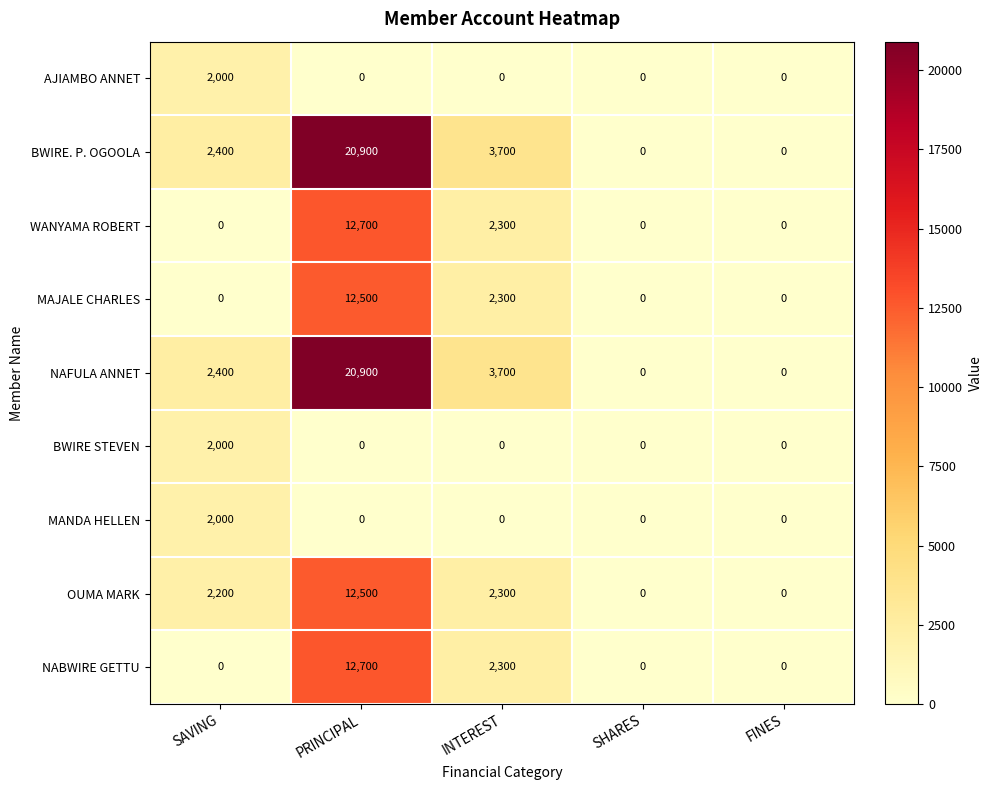

What is the difference between the second highest and second lowest values in the BWIRE. P. OGOOLA series?

3700